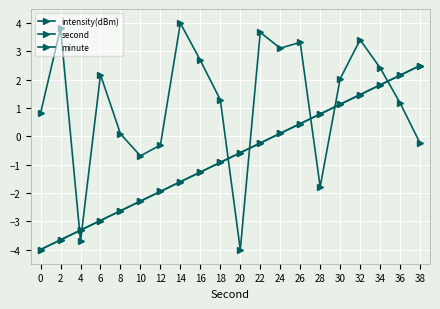

Does the chart have visible grid lines?

Yes